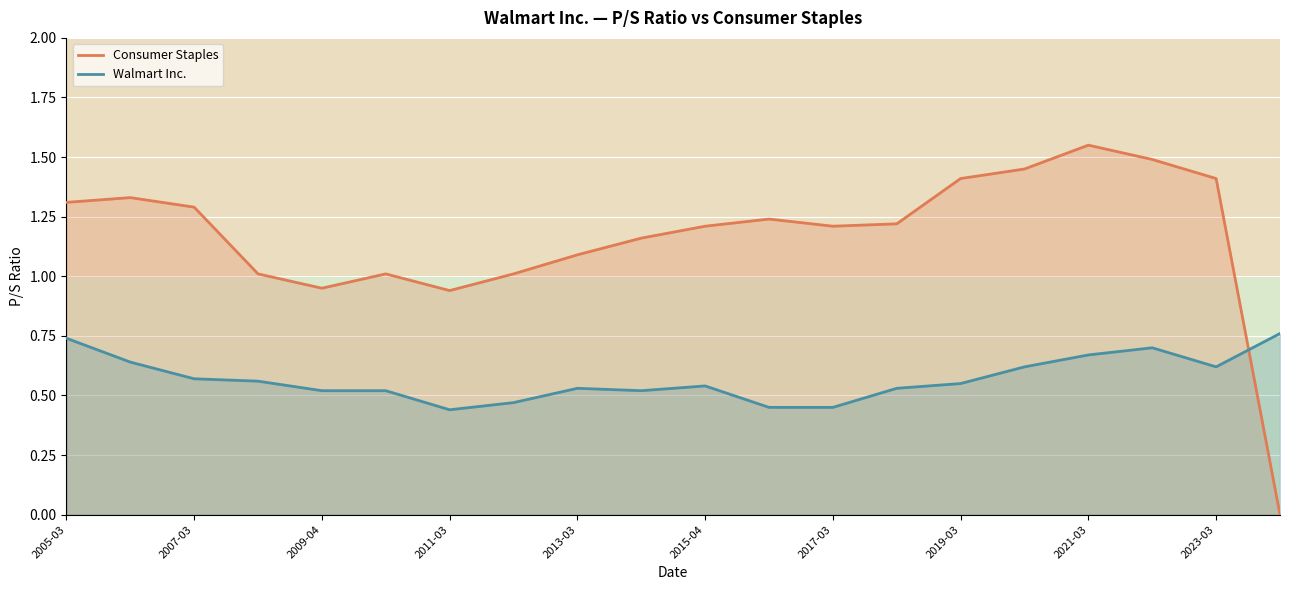

Which series has the largest total across all categories?

Consumer Staples